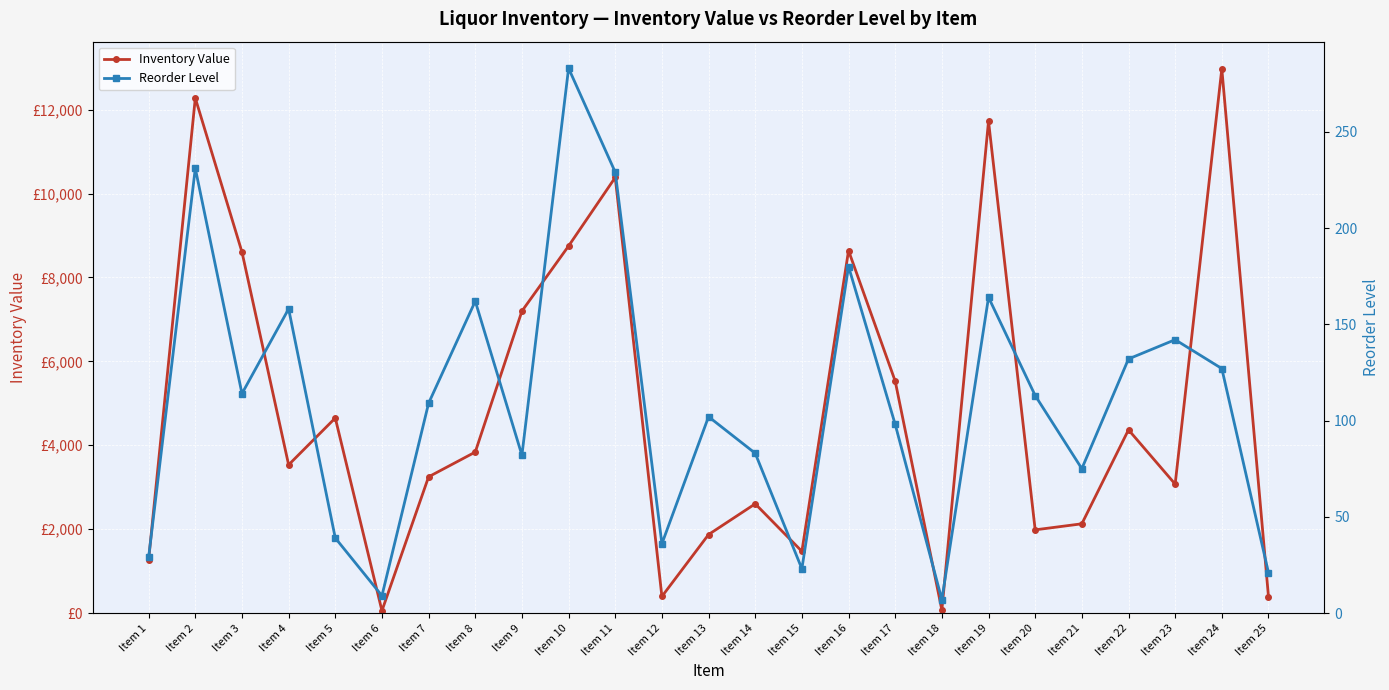

True or false: Reorder Level and Inventory Value intersect in this chart.

False